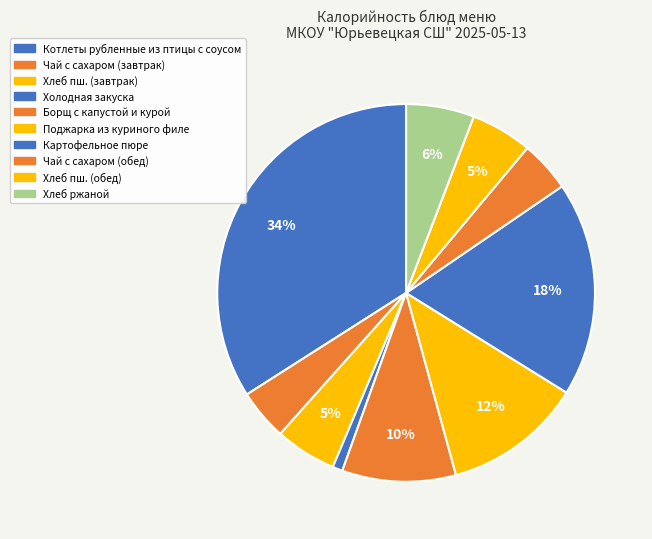

How many slices are in this pie chart?

10